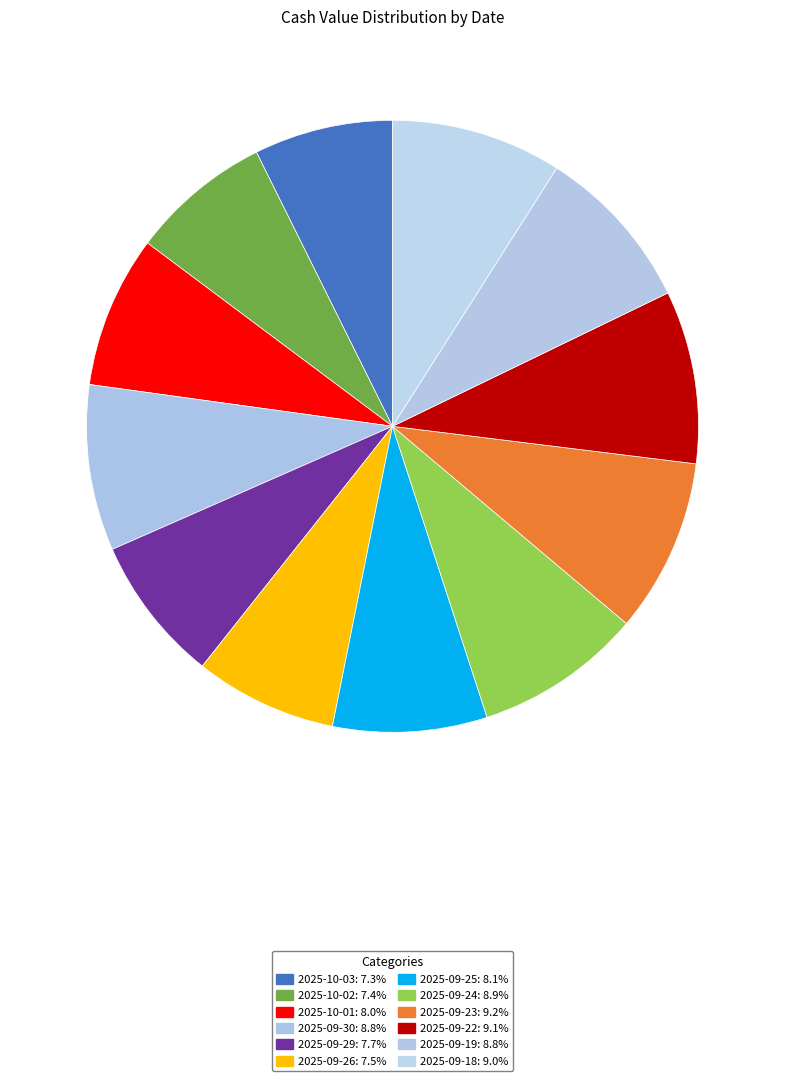

To the nearest percent, what percentage of the pie is 2025-09-18?

9%